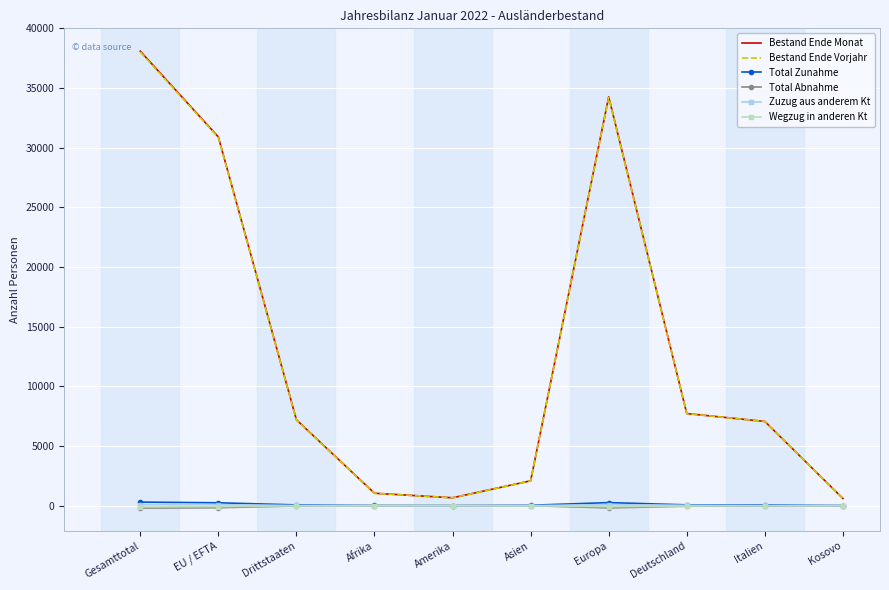

At which category does the chart reach its peak across all series?

Gesamttotal